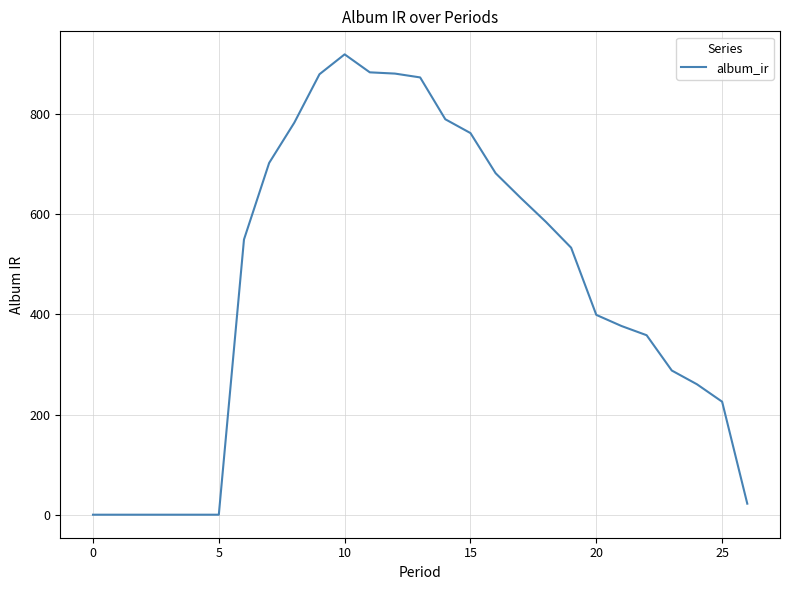

What is the greatest value displayed?

918.8